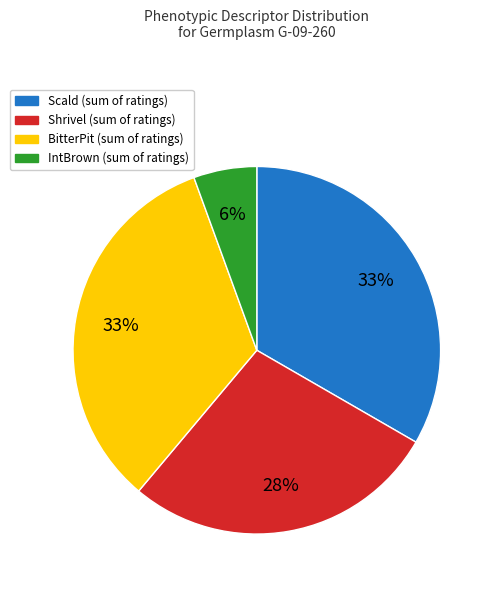

Is there any slice that represents more than half of the pie?

No